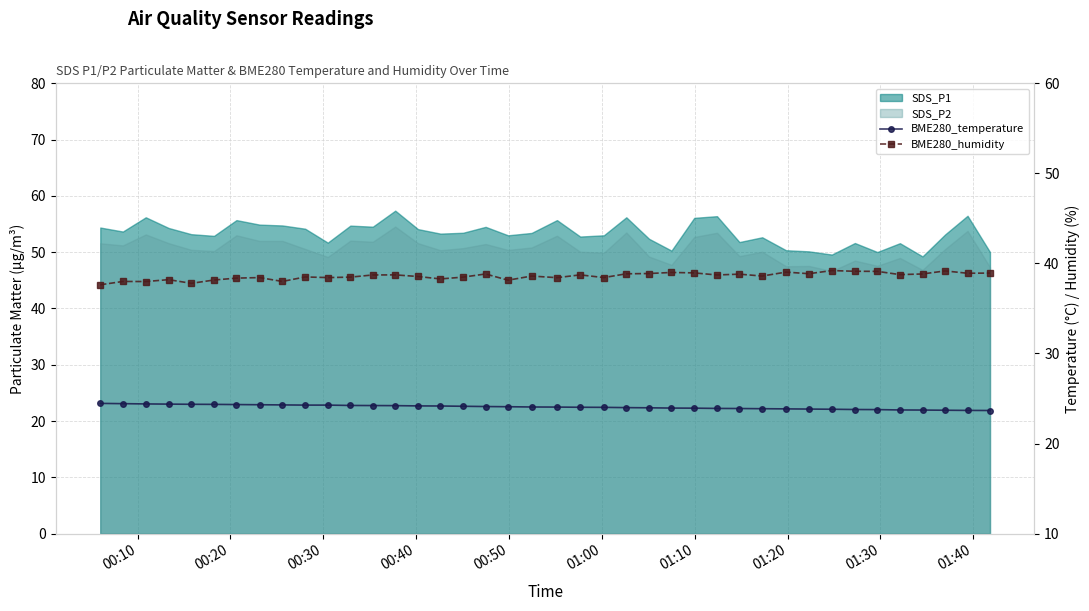

True or false: BME280_temperature and BME280_humidity intersect in this chart.

False